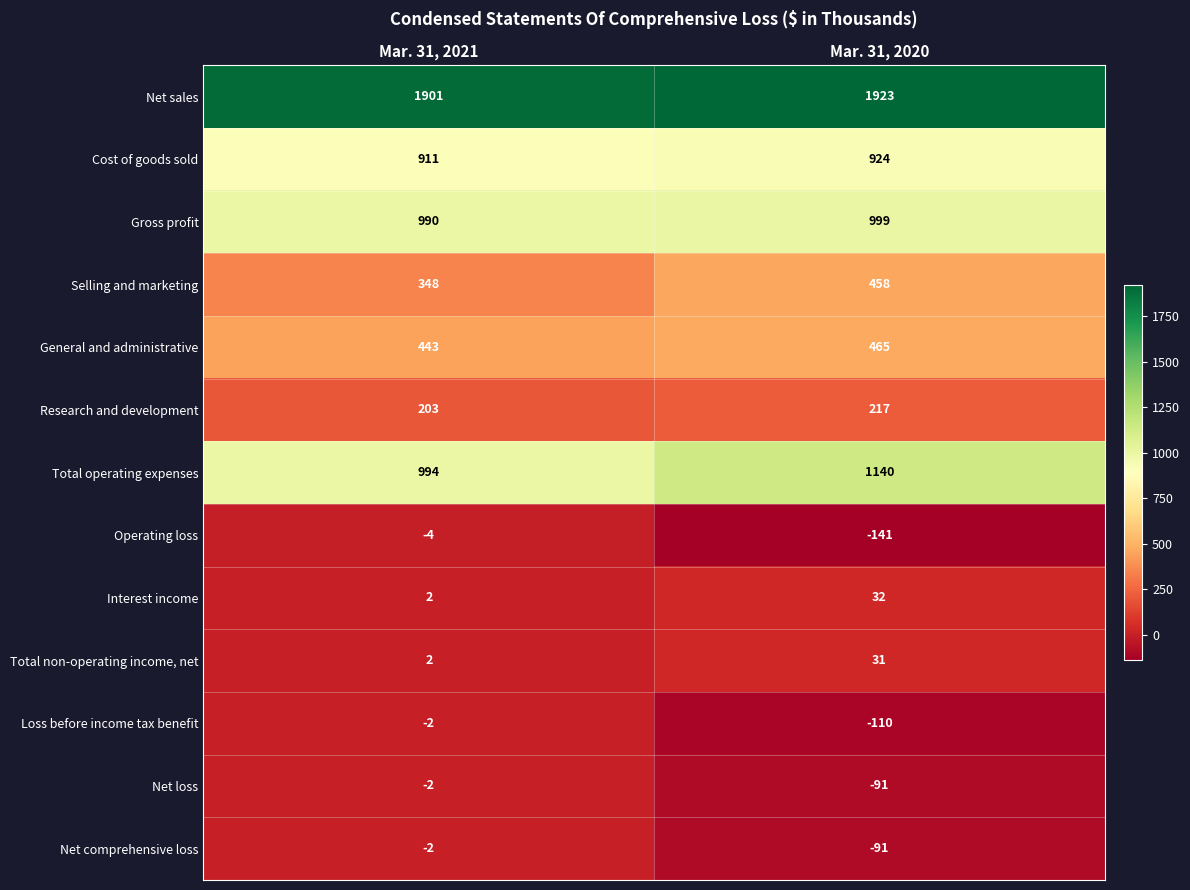

What is the greatest value displayed?

1923